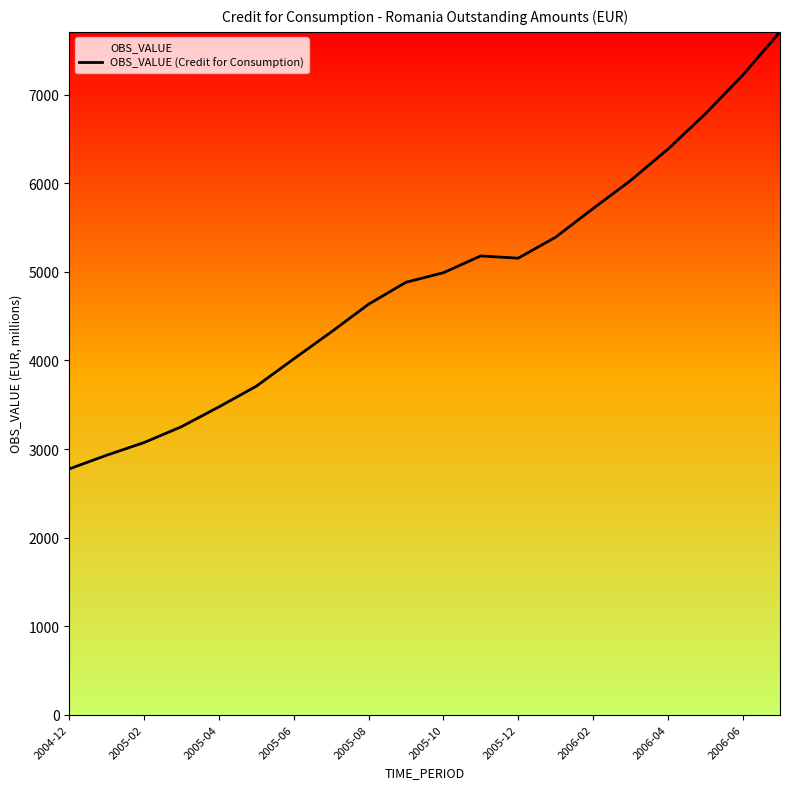

How many interior local peaks (higher than both neighbors) does the data have?

1